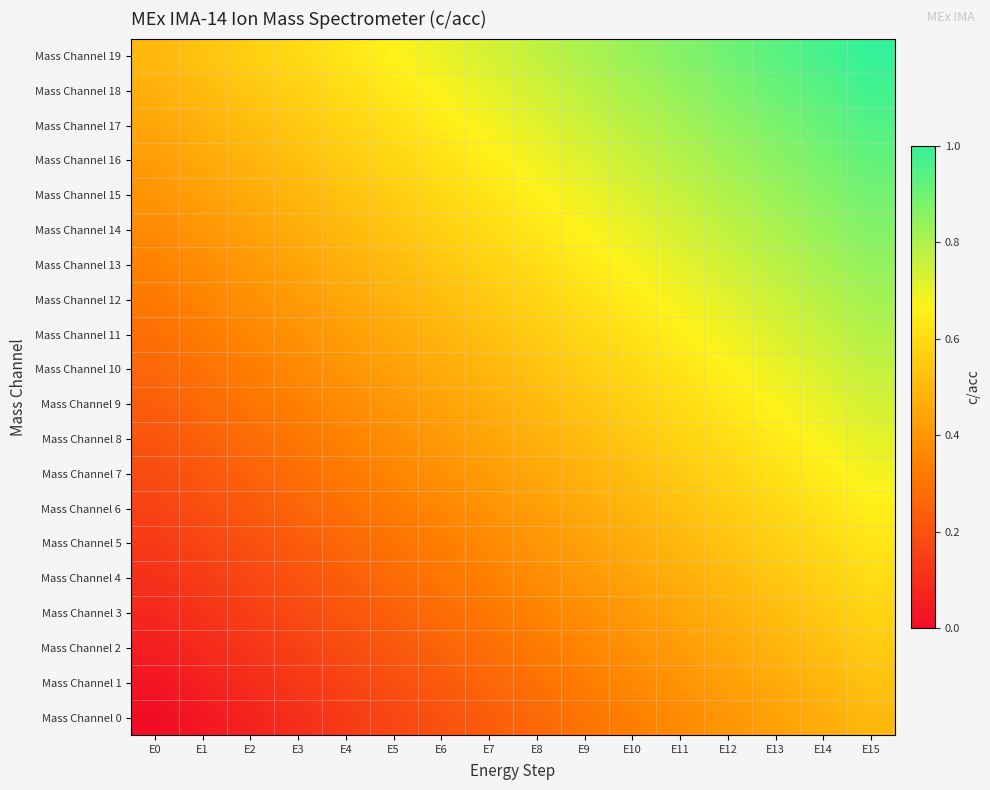

Reading left to right, extract all data points from this chart.

Mass Channel 0: E0=0.0	E1=0.0	E2=0.1	E3=0.1	E4=0.1	E5=0.2	E6=0.2	E7=0.2	E8=0.3	E9=0.3	E10=0.3	E11=0.4	E12=0.4	E13=0.4	E14=0.5	E15=0.5
Mass Channel 1: E0=0.0	E1=0.1	E2=0.1	E3=0.1	E4=0.2	E5=0.2	E6=0.2	E7=0.3	E8=0.3	E9=0.3	E10=0.4	E11=0.4	E12=0.4	E13=0.5	E14=0.5	E15=0.5
Mass Channel 2: E0=0.1	E1=0.1	E2=0.1	E3=0.2	E4=0.2	E5=0.2	E6=0.3	E7=0.3	E8=0.3	E9=0.4	E10=0.4	E11=0.4	E12=0.5	E13=0.5	E14=0.5	E15=0.6
Mass Channel 3: E0=0.1	E1=0.1	E2=0.1	E3=0.2	E4=0.2	E5=0.2	E6=0.3	E7=0.3	E8=0.3	E9=0.4	E10=0.4	E11=0.4	E12=0.5	E13=0.5	E14=0.5	E15=0.6
Mass Channel 4: E0=0.1	E1=0.1	E2=0.2	E3=0.2	E4=0.2	E5=0.3	E6=0.3	E7=0.3	E8=0.4	E9=0.4	E10=0.4	E11=0.5	E12=0.5	E13=0.5	E14=0.6	E15=0.6
Mass Channel 5: E0=0.1	E1=0.2	E2=0.2	E3=0.2	E4=0.3	E5=0.3	E6=0.3	E7=0.4	E8=0.4	E9=0.4	E10=0.5	E11=0.5	E12=0.5	E13=0.6	E14=0.6	E15=0.6
Mass Channel 6: E0=0.2	E1=0.2	E2=0.2	E3=0.3	E4=0.3	E5=0.3	E6=0.4	E7=0.4	E8=0.4	E9=0.5	E10=0.5	E11=0.5	E12=0.6	E13=0.6	E14=0.6	E15=0.7
Mass Channel 7: E0=0.2	E1=0.2	E2=0.3	E3=0.3	E4=0.3	E5=0.4	E6=0.4	E7=0.4	E8=0.5	E9=0.5	E10=0.5	E11=0.6	E12=0.6	E13=0.6	E14=0.7	E15=0.7
Mass Channel 8: E0=0.2	E1=0.2	E2=0.3	E3=0.3	E4=0.3	E5=0.4	E6=0.4	E7=0.4	E8=0.5	E9=0.5	E10=0.5	E11=0.6	E12=0.6	E13=0.6	E14=0.7	E15=0.7
Mass Channel 9: E0=0.2	E1=0.3	E2=0.3	E3=0.3	E4=0.4	E5=0.4	E6=0.4	E7=0.5	E8=0.5	E9=0.5	E10=0.6	E11=0.6	E12=0.6	E13=0.7	E14=0.7	E15=0.7
Mass Channel 10: E0=0.3	E1=0.3	E2=0.3	E3=0.4	E4=0.4	E5=0.4	E6=0.5	E7=0.5	E8=0.5	E9=0.6	E10=0.6	E11=0.6	E12=0.7	E13=0.7	E14=0.7	E15=0.8
Mass Channel 11: E0=0.3	E1=0.3	E2=0.4	E3=0.4	E4=0.4	E5=0.5	E6=0.5	E7=0.5	E8=0.6	E9=0.6	E10=0.6	E11=0.7	E12=0.7	E13=0.7	E14=0.8	E15=0.8
Mass Channel 12: E0=0.3	E1=0.3	E2=0.4	E3=0.4	E4=0.4	E5=0.5	E6=0.5	E7=0.5	E8=0.6	E9=0.6	E10=0.6	E11=0.7	E12=0.7	E13=0.7	E14=0.8	E15=0.8
Mass Channel 13: E0=0.3	E1=0.4	E2=0.4	E3=0.4	E4=0.5	E5=0.5	E6=0.5	E7=0.6	E8=0.6	E9=0.6	E10=0.7	E11=0.7	E12=0.7	E13=0.8	E14=0.8	E15=0.8
Mass Channel 14: E0=0.4	E1=0.4	E2=0.4	E3=0.5	E4=0.5	E5=0.5	E6=0.6	E7=0.6	E8=0.6	E9=0.7	E10=0.7	E11=0.7	E12=0.8	E13=0.8	E14=0.8	E15=0.9
Mass Channel 15: E0=0.4	E1=0.4	E2=0.5	E3=0.5	E4=0.5	E5=0.6	E6=0.6	E7=0.6	E8=0.7	E9=0.7	E10=0.7	E11=0.8	E12=0.8	E13=0.8	E14=0.9	E15=0.9
Mass Channel 16: E0=0.4	E1=0.5	E2=0.5	E3=0.5	E4=0.6	E5=0.6	E6=0.6	E7=0.7	E8=0.7	E9=0.7	E10=0.8	E11=0.8	E12=0.8	E13=0.9	E14=0.9	E15=0.9
Mass Channel 17: E0=0.4	E1=0.5	E2=0.5	E3=0.5	E4=0.6	E5=0.6	E6=0.6	E7=0.7	E8=0.7	E9=0.7	E10=0.8	E11=0.8	E12=0.8	E13=0.9	E14=0.9	E15=0.9
Mass Channel 18: E0=0.5	E1=0.5	E2=0.5	E3=0.6	E4=0.6	E5=0.6	E6=0.7	E7=0.7	E8=0.7	E9=0.8	E10=0.8	E11=0.8	E12=0.9	E13=0.9	E14=0.9	E15=1.0
Mass Channel 19: E0=0.5	E1=0.5	E2=0.6	E3=0.6	E4=0.6	E5=0.7	E6=0.7	E7=0.7	E8=0.8	E9=0.8	E10=0.8	E11=0.9	E12=0.9	E13=0.9	E14=1.0	E15=1.0